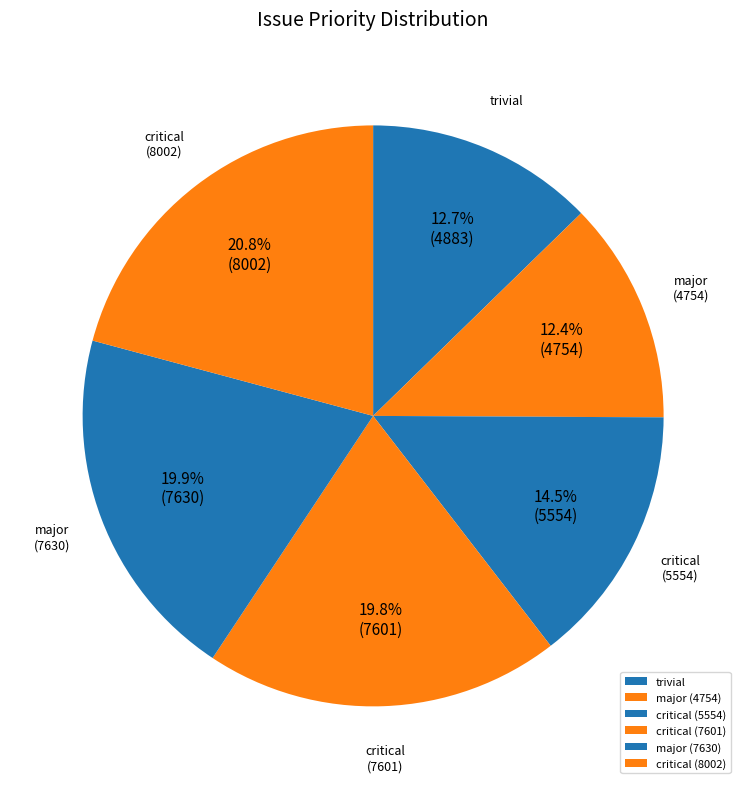

Is there any slice that represents more than half of the pie?

No